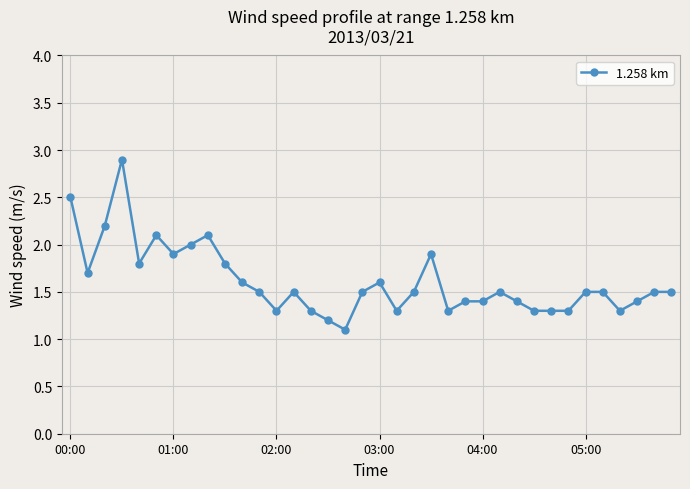

What is the maximum value shown in the chart?

2.9